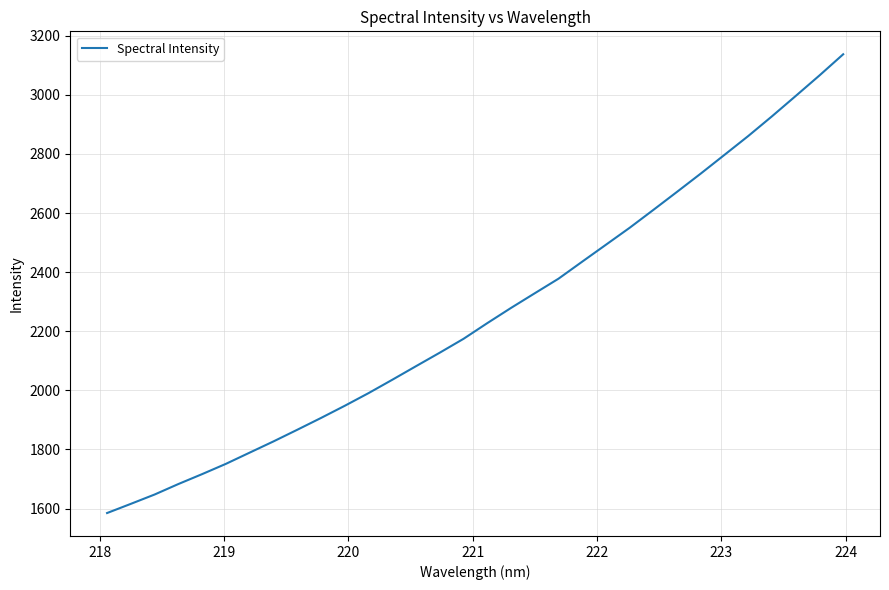

What is the minimum value shown in the chart?

1585.0